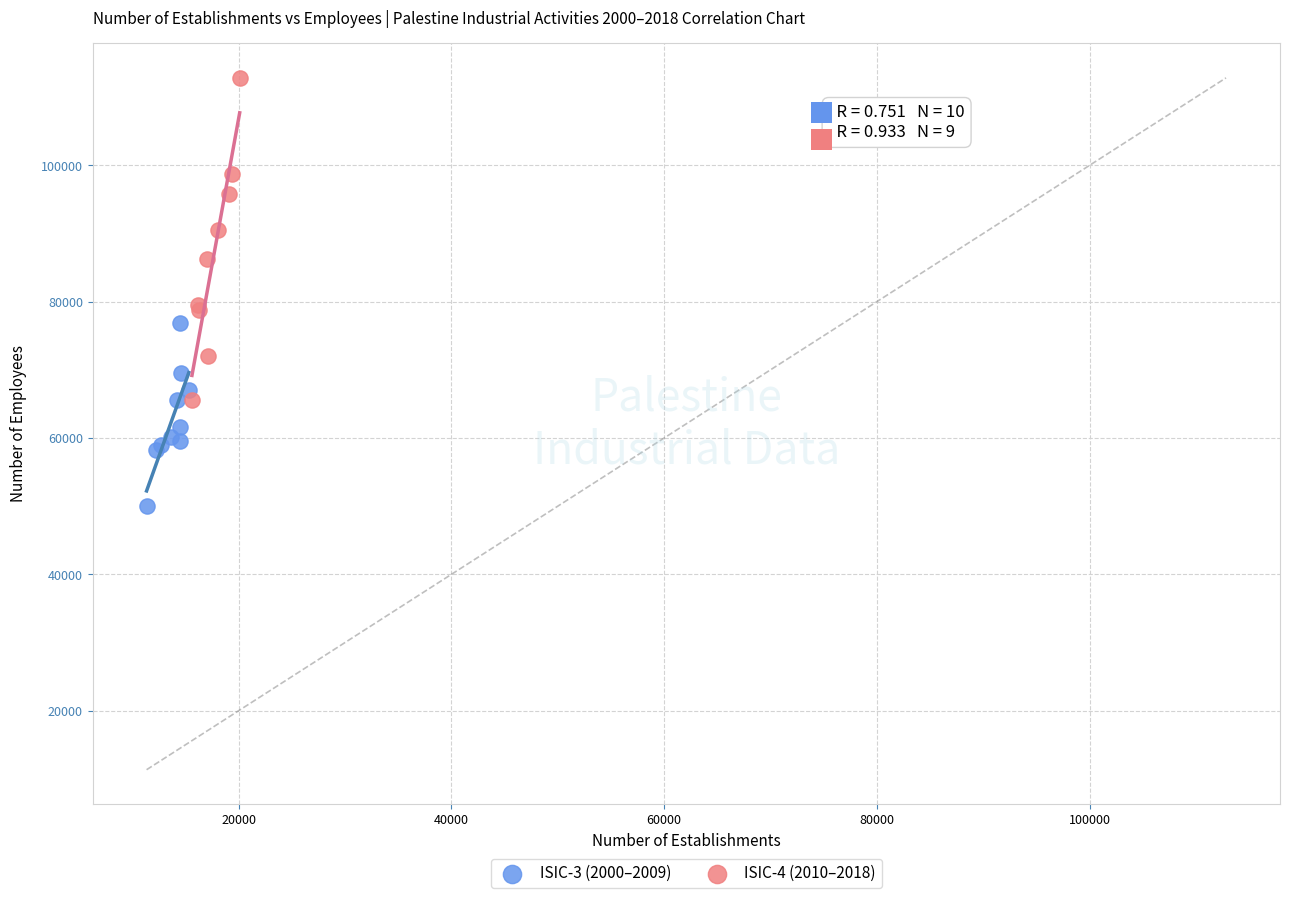

Which series has the widest spread of Y values?

ISIC-4 (2010–2018)